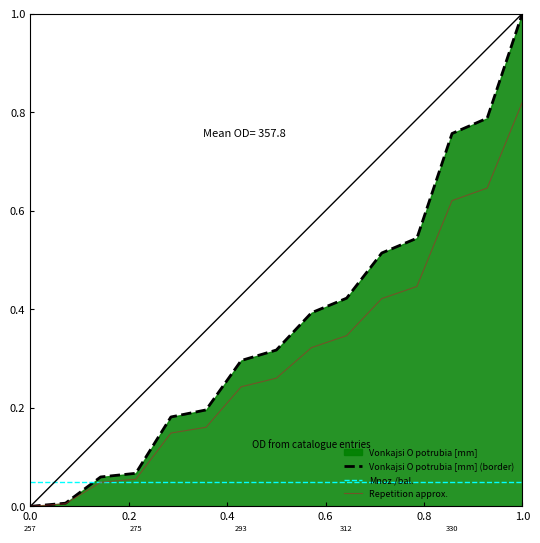

Is it true that Vonkajsi O potrubia [mm] (border) equals 1.0 at 1.0?

True